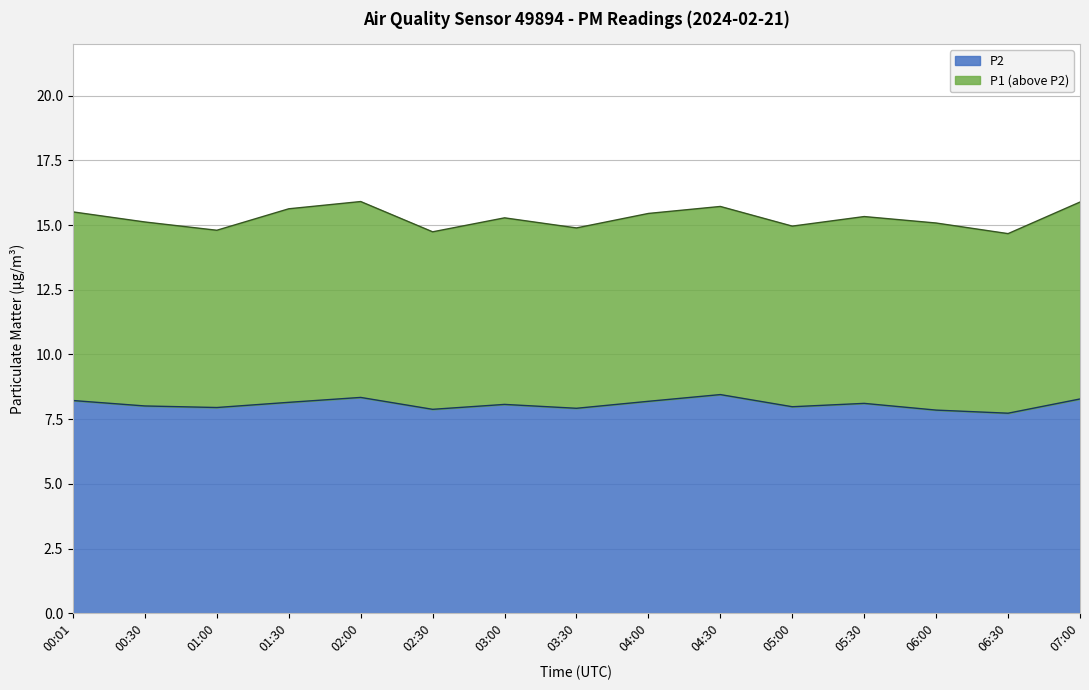

Is it true that P2 equals 11.1 at 02:30?

False